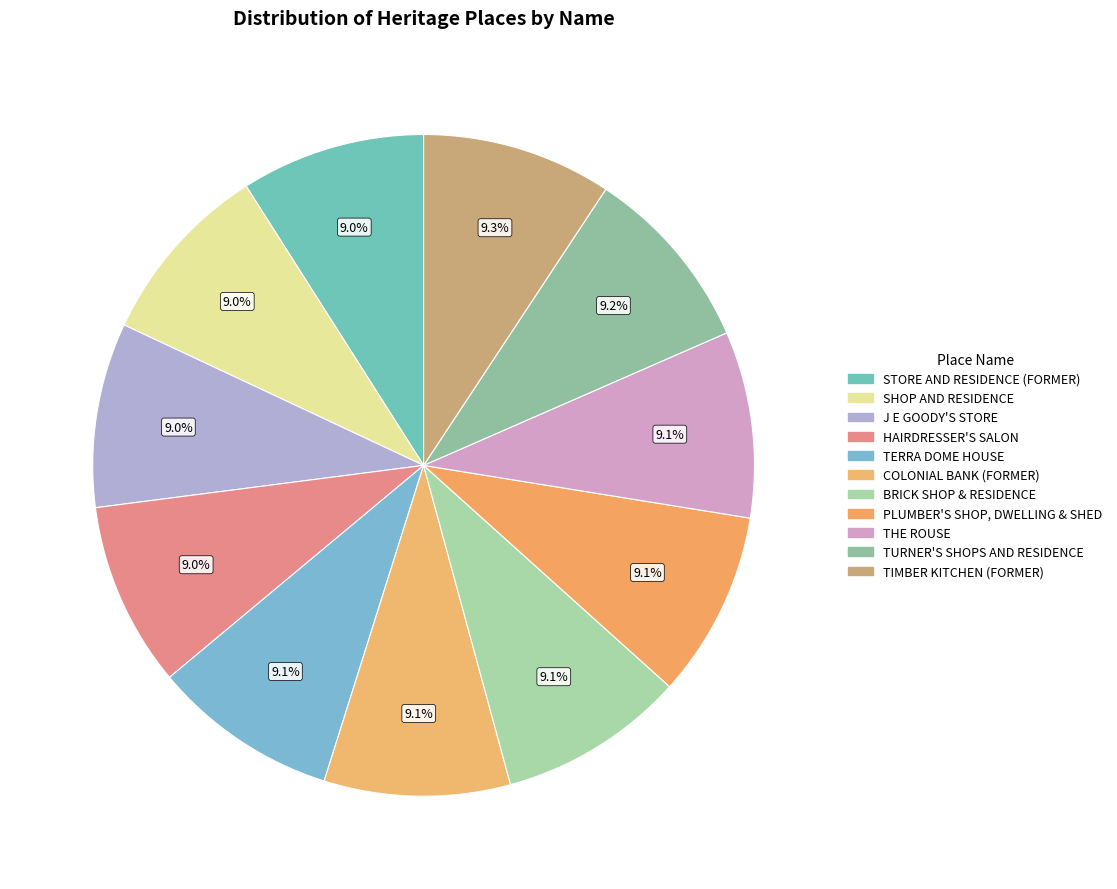

How many slices are in this pie chart?

11